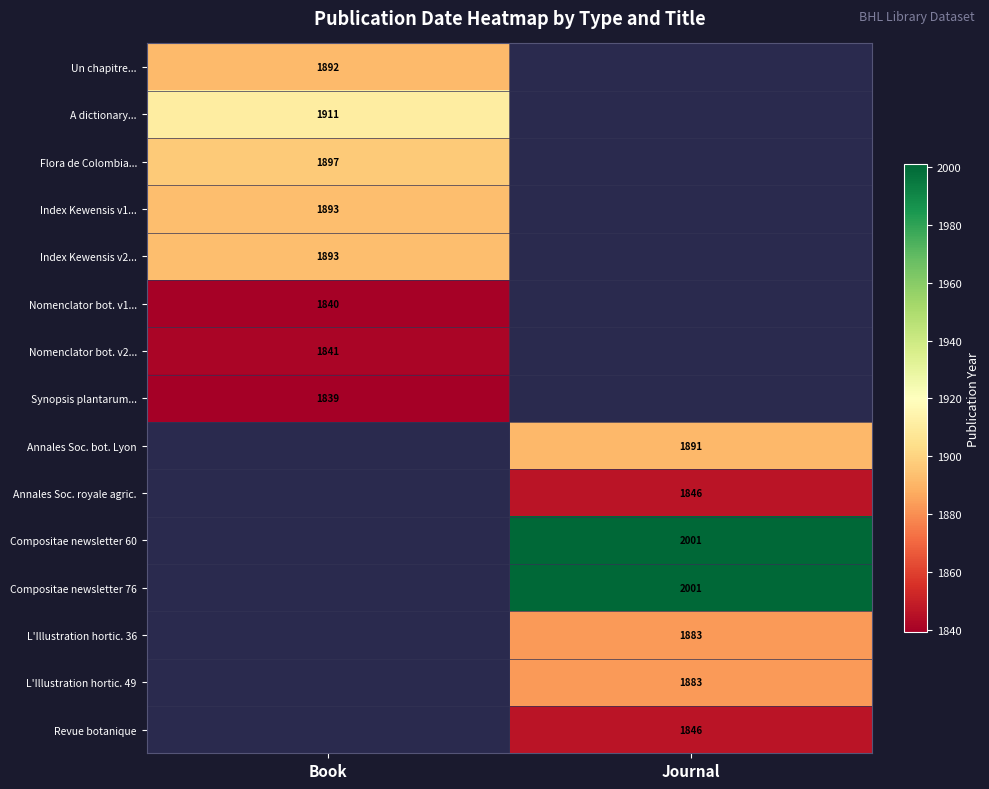

What is the difference between the highest and lowest values at Book?

72.0